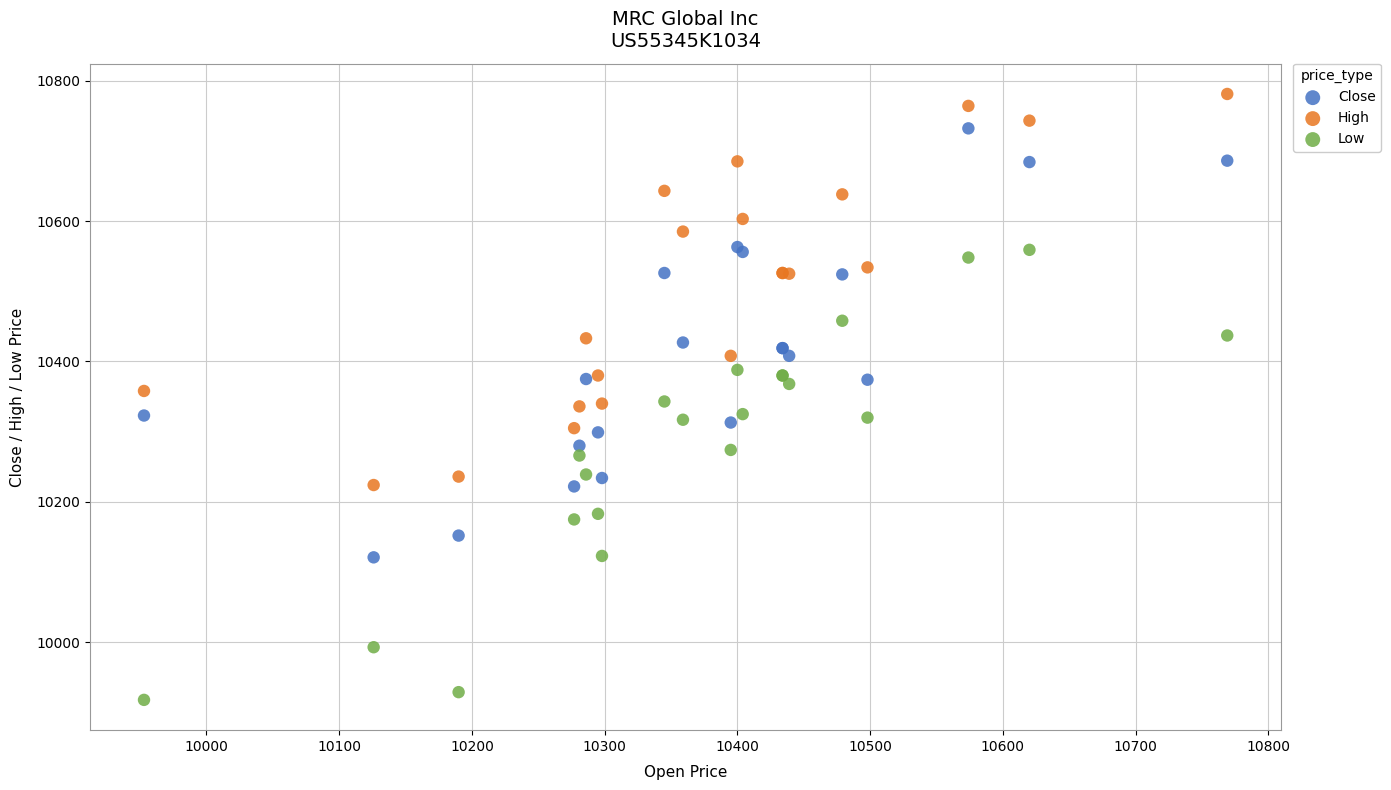

What is the X range (max minus min) for the scatter plot?

816